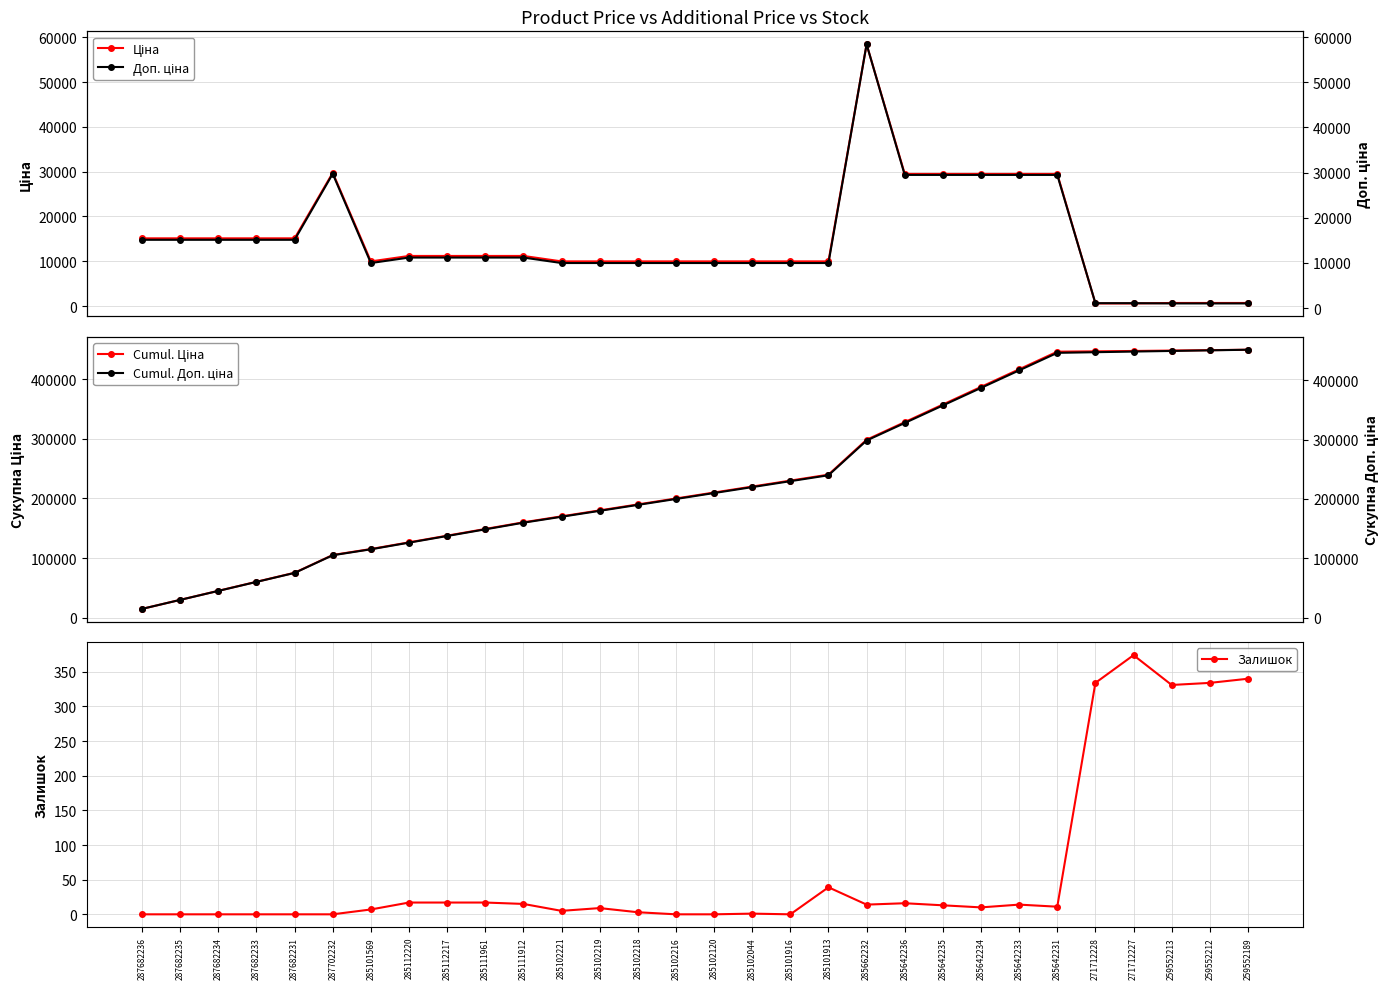

True or false: Cumul. Доп. ціна has a value of 450996.0 at 259552189.

True